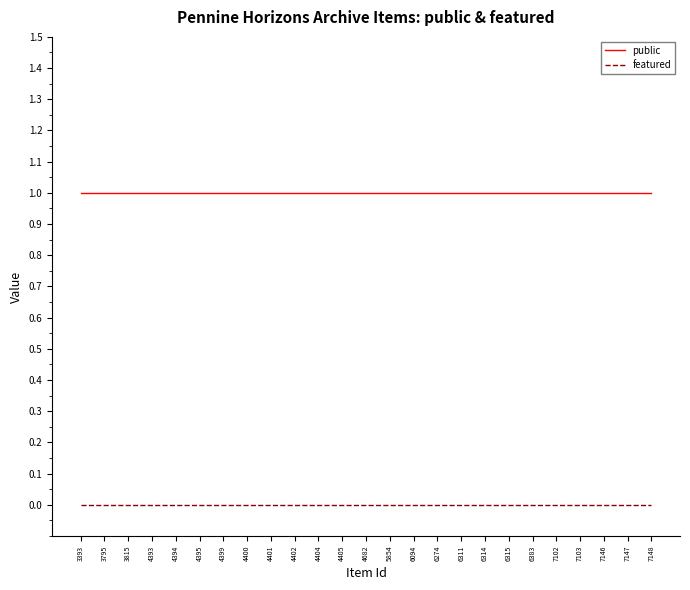

List the series in order of their overall mean, lowest first.

featured, public